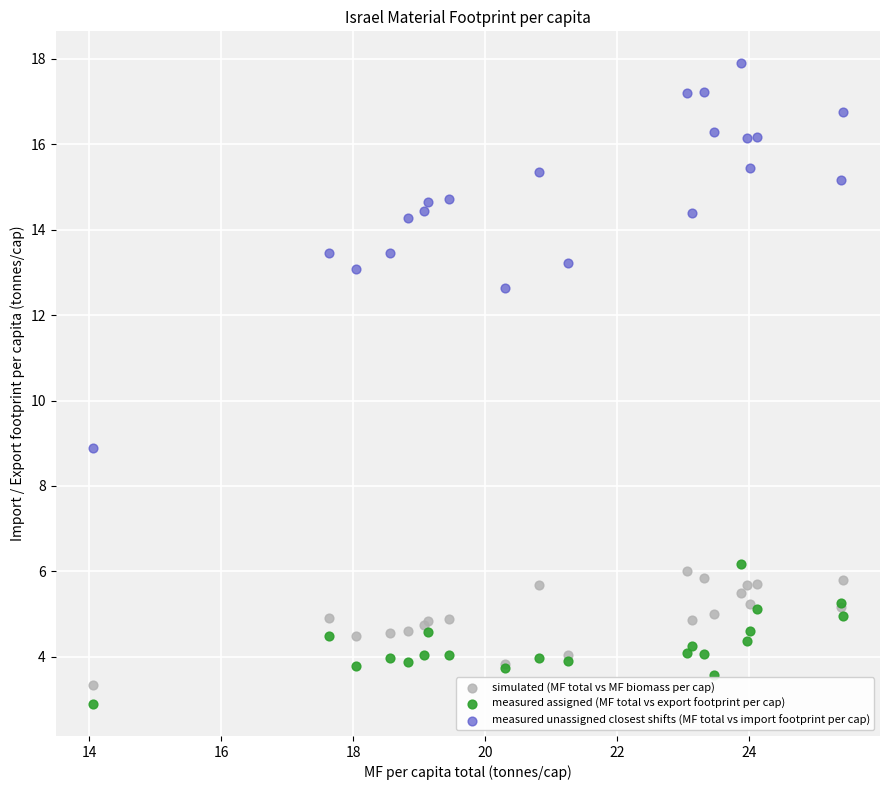

What is the X range (max minus min) for the scatter plot?

11.4